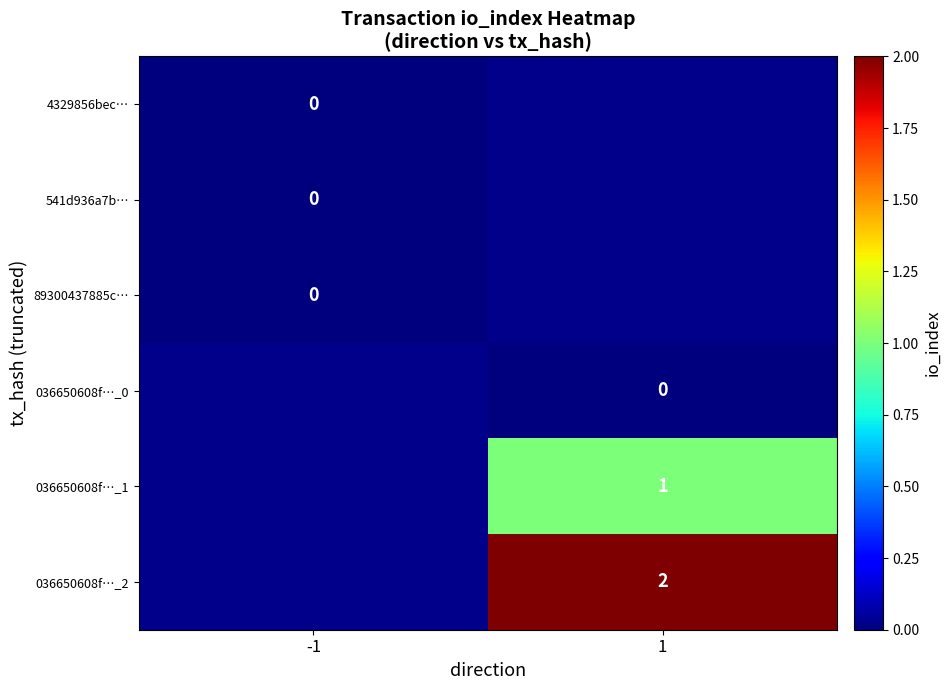

How many categories are shown in the chart?

2